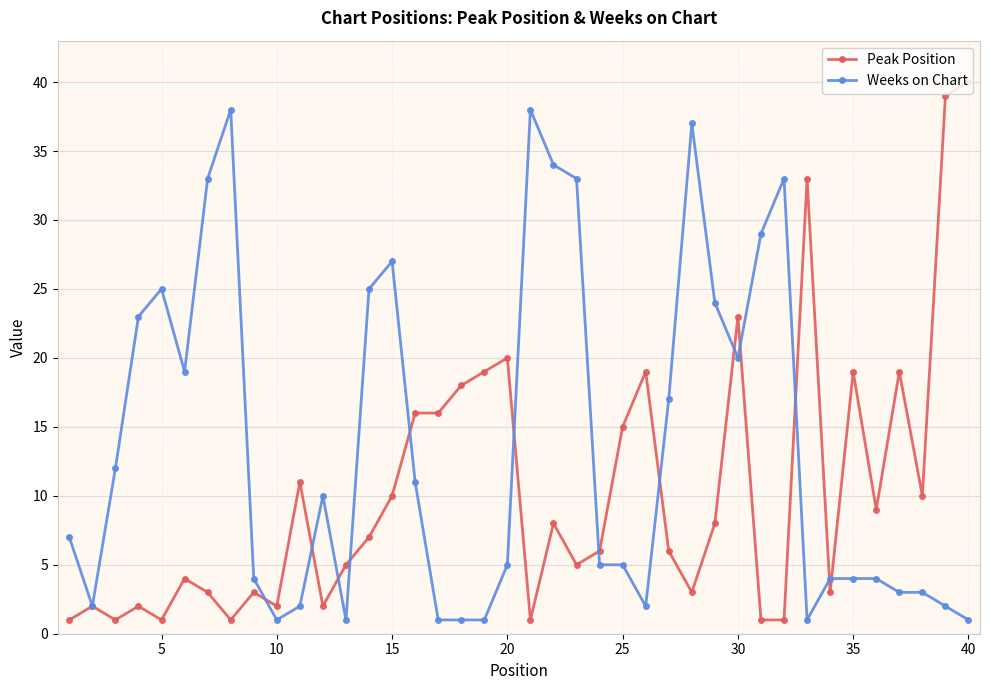

True or false: Weeks on Chart has more than 1 interior local peaks.

True